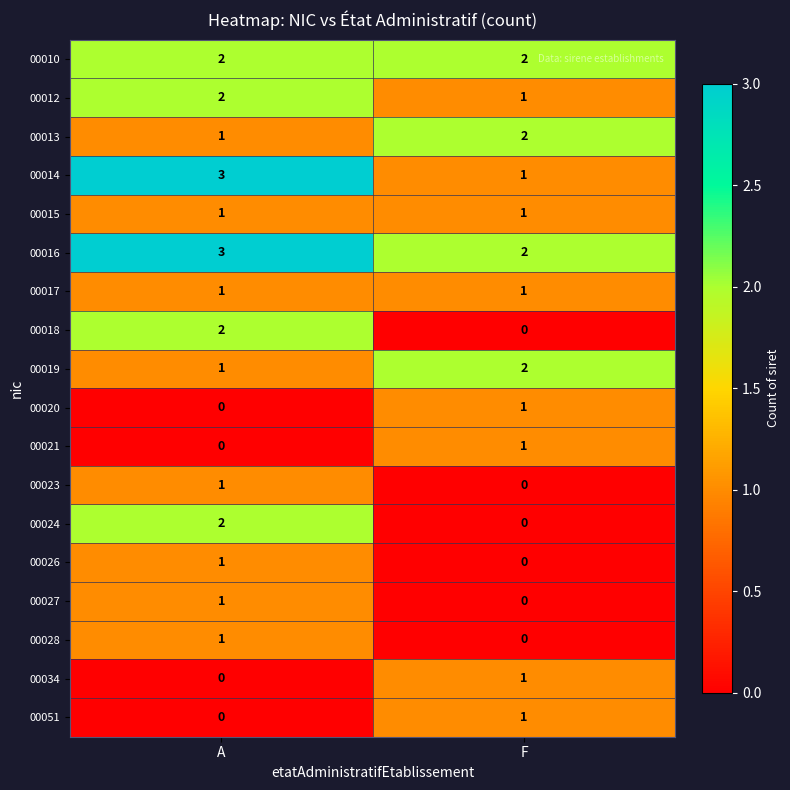

True or false: 00018 has a value of 1 at A.

False